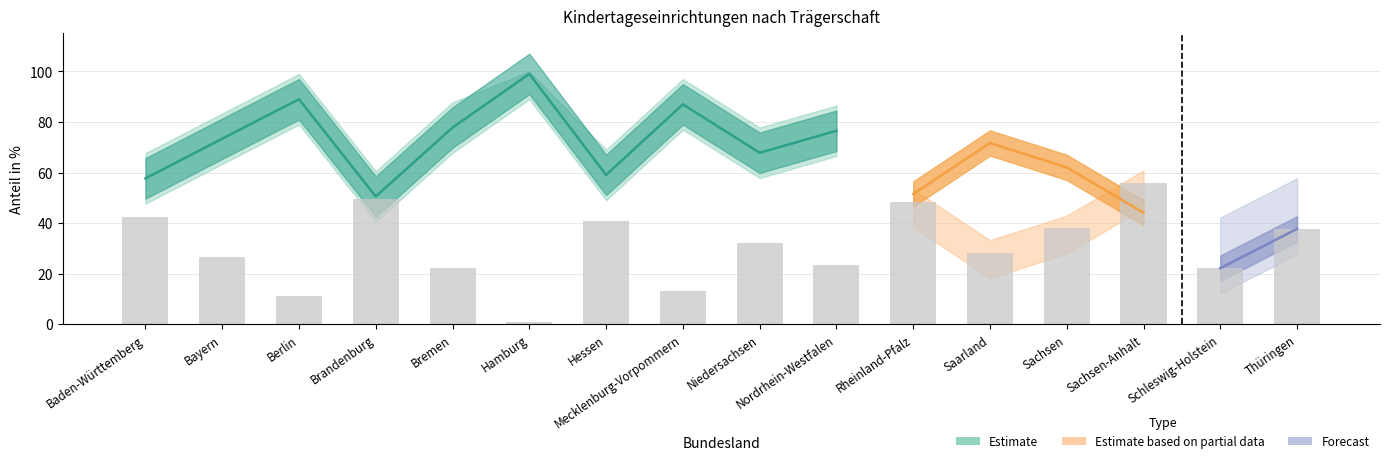

Count the number of categories in the chart.

16